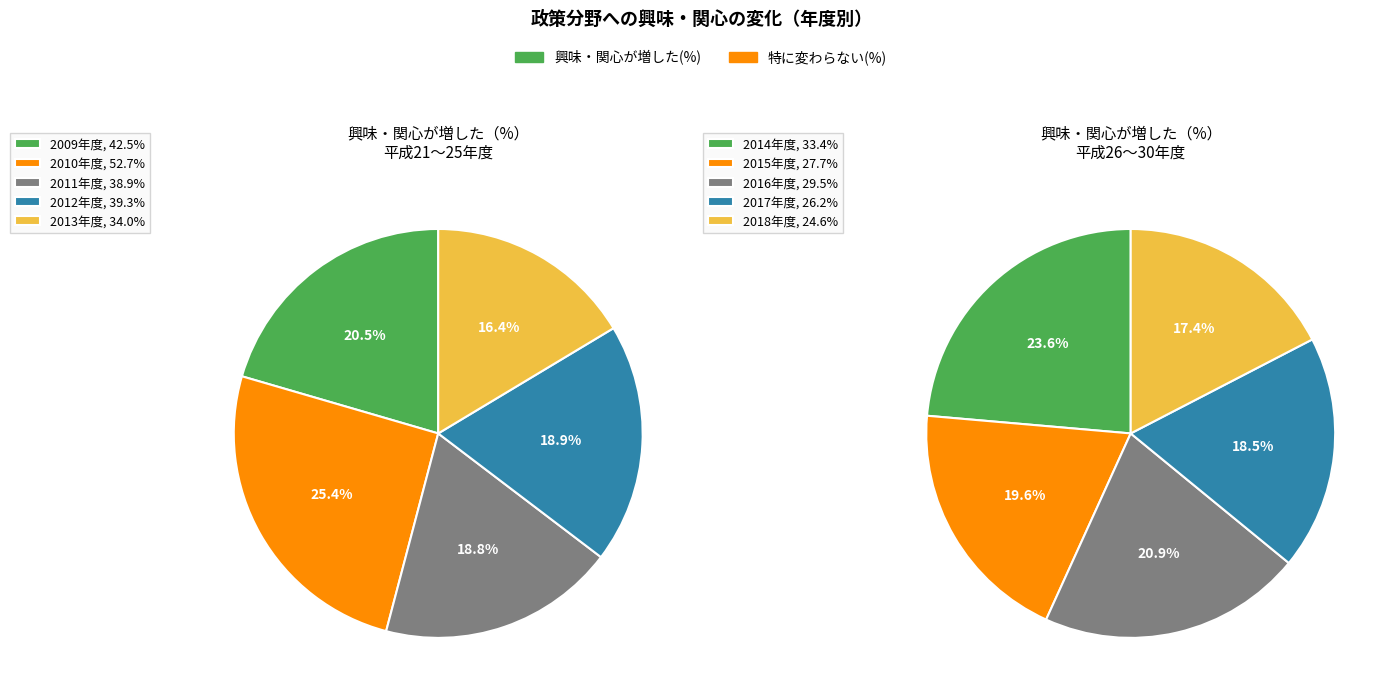

How many segments does this pie chart have?

10